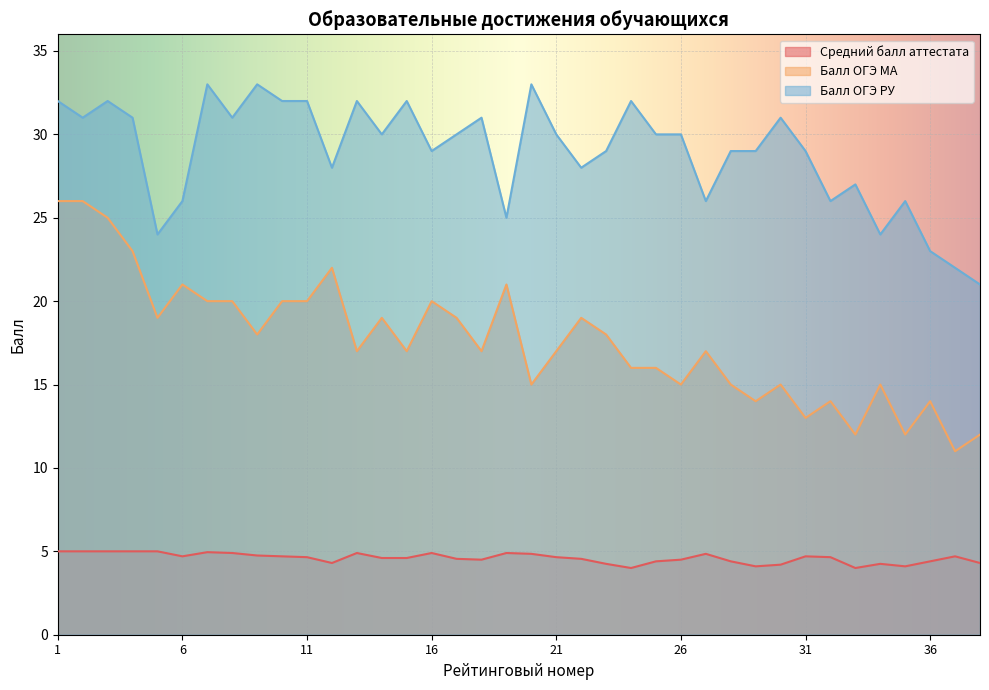

List the series in order of their peak value, lowest first.

Средний балл аттестата, Балл ОГЭ МА, Балл ОГЭ РУ